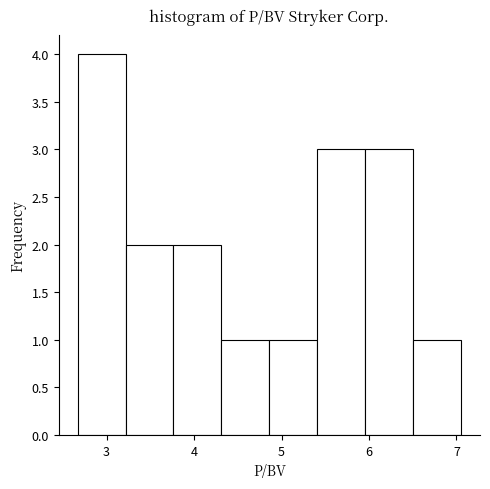

What is the height of the bar covering 3.2 to 3.8 on the x-axis? Neither the bar edges nor the heights are printed on the chart, so give them approximately, as read against the axes.

2